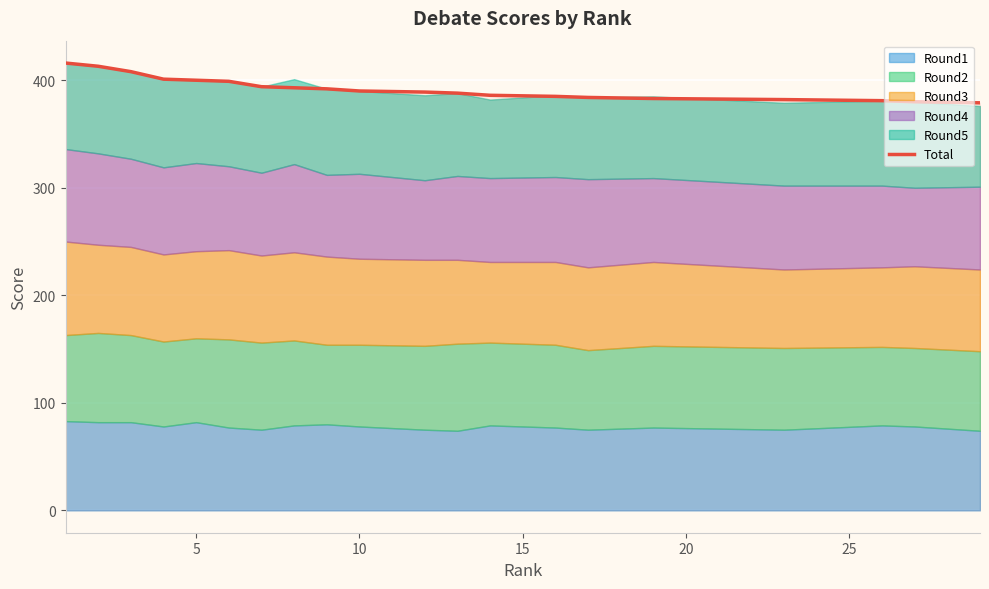

What is the minimum value for Total?

379